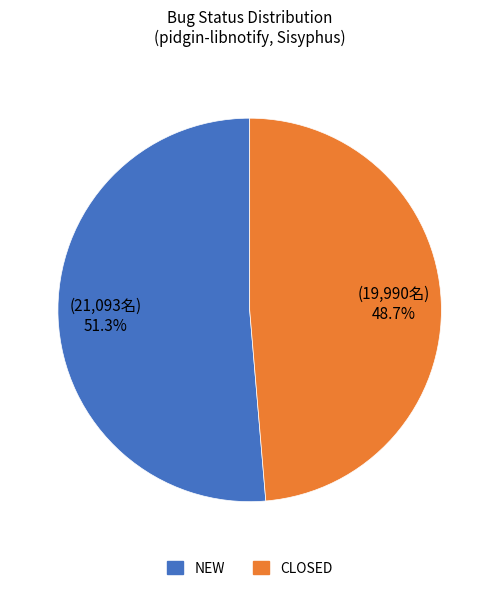

To the nearest percent, what is the difference between the largest and smallest slice percentages?

3%